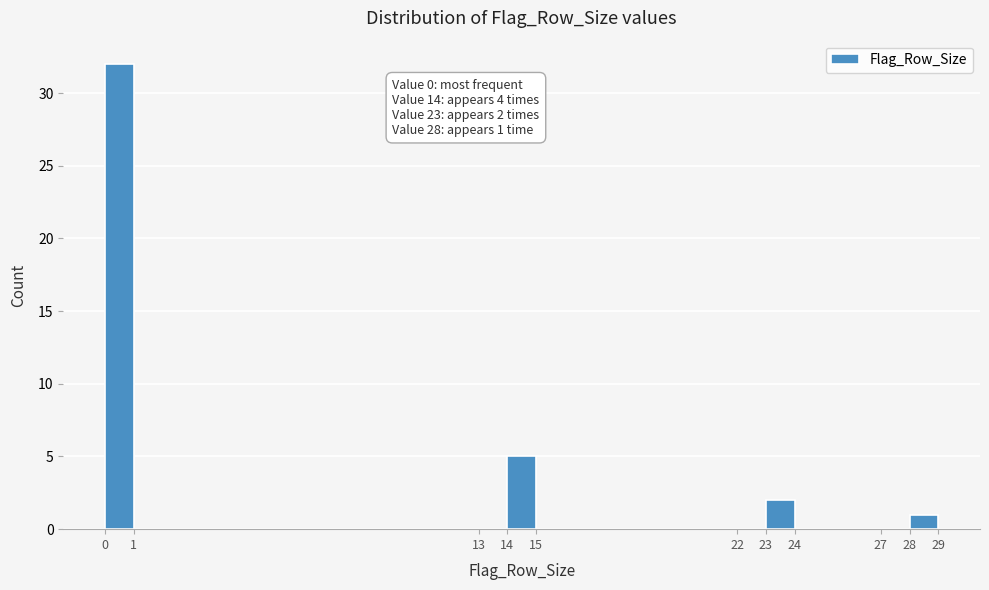

Over which range of the x-axis is the bar tallest?

0 to 1